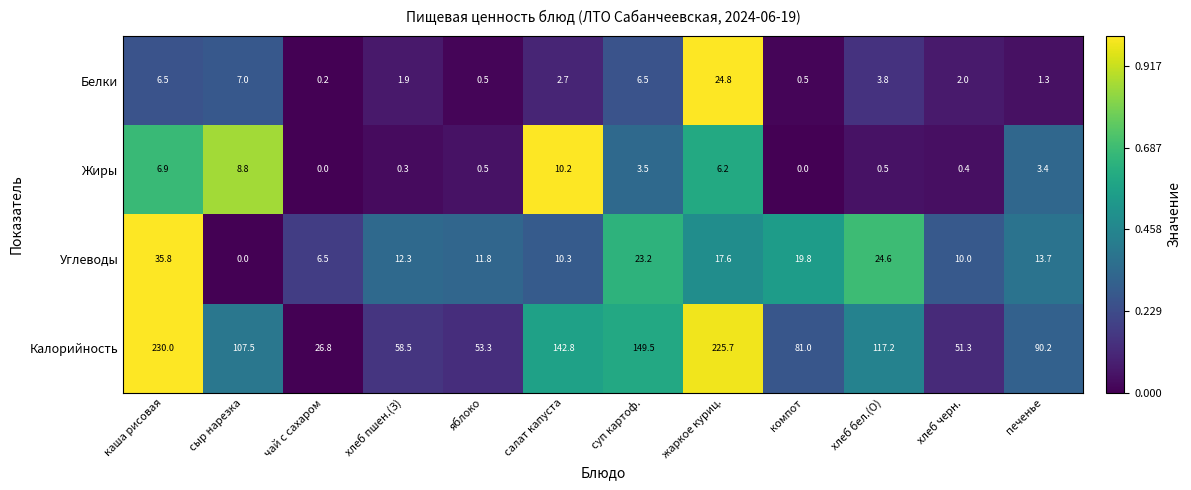

Read the Калорийность value at каша рисовая.

230.0